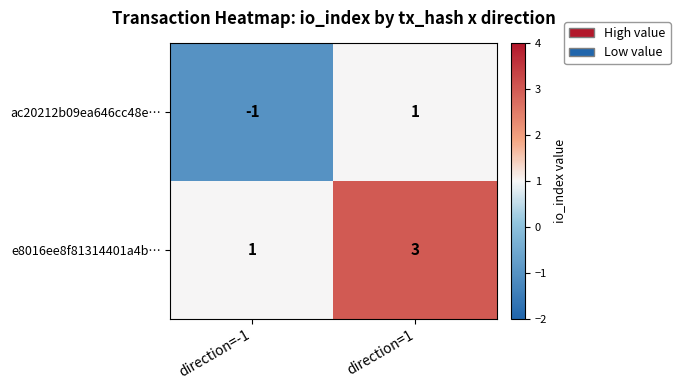

True or false: e8016ee8f81314401a4b… has a value of 4 at direction=1.

False